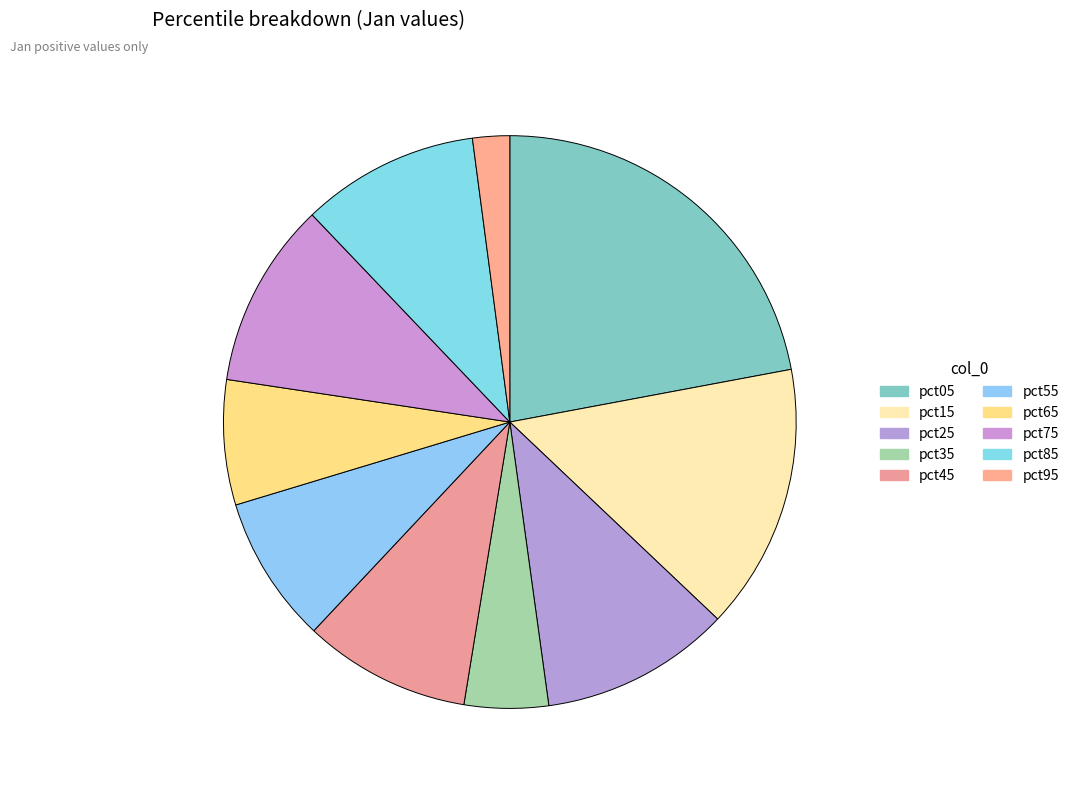

Which slice is the smallest?

pct95